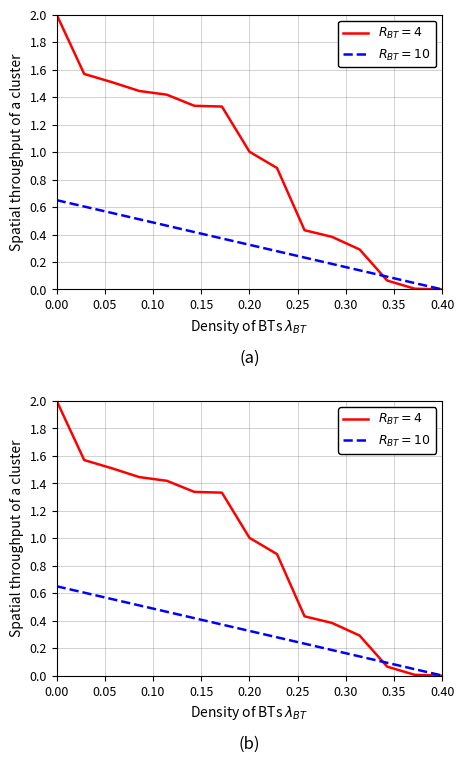

What is the value of the $R_{BT}=10$ point at the 2nd from the left?

0.6